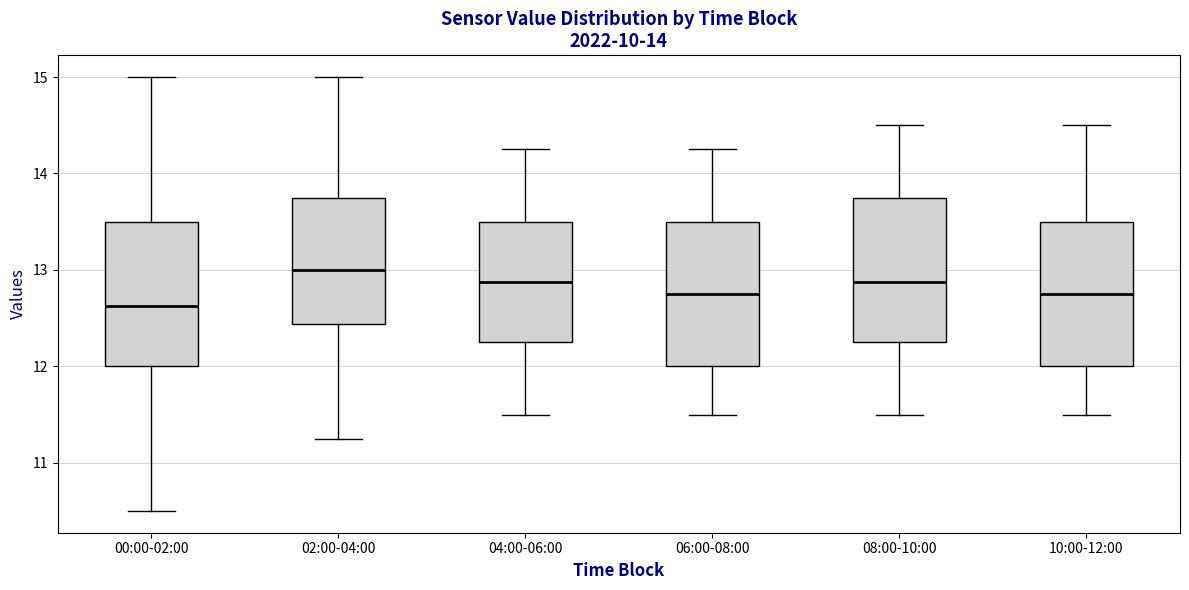

Where does the upper whisker of the box for 08:00-10:00 end on the y-axis? The values are not printed on the chart, so give them approximately, as read against the axis.

14.5